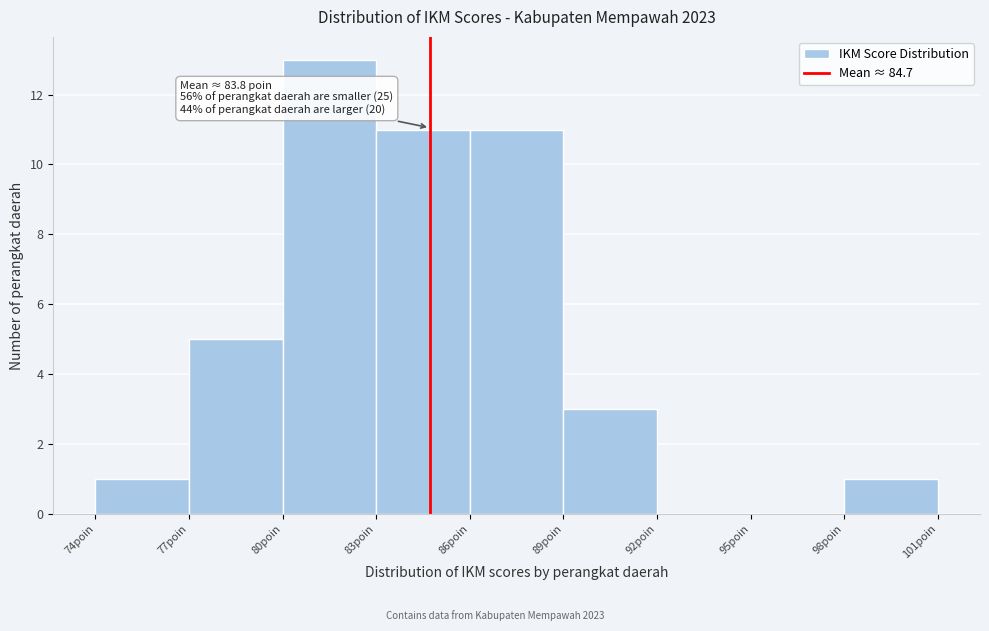

Which range on the x-axis has the tallest bar?

80 to 83